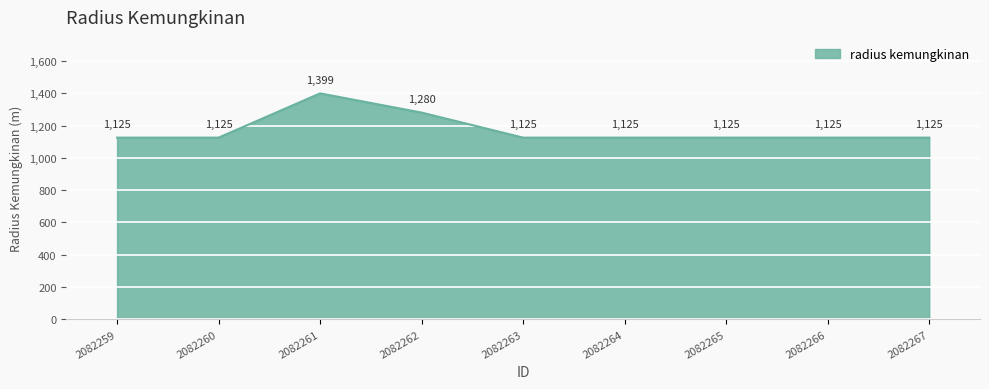

Is it true that the value at 2082267 is 292?

False